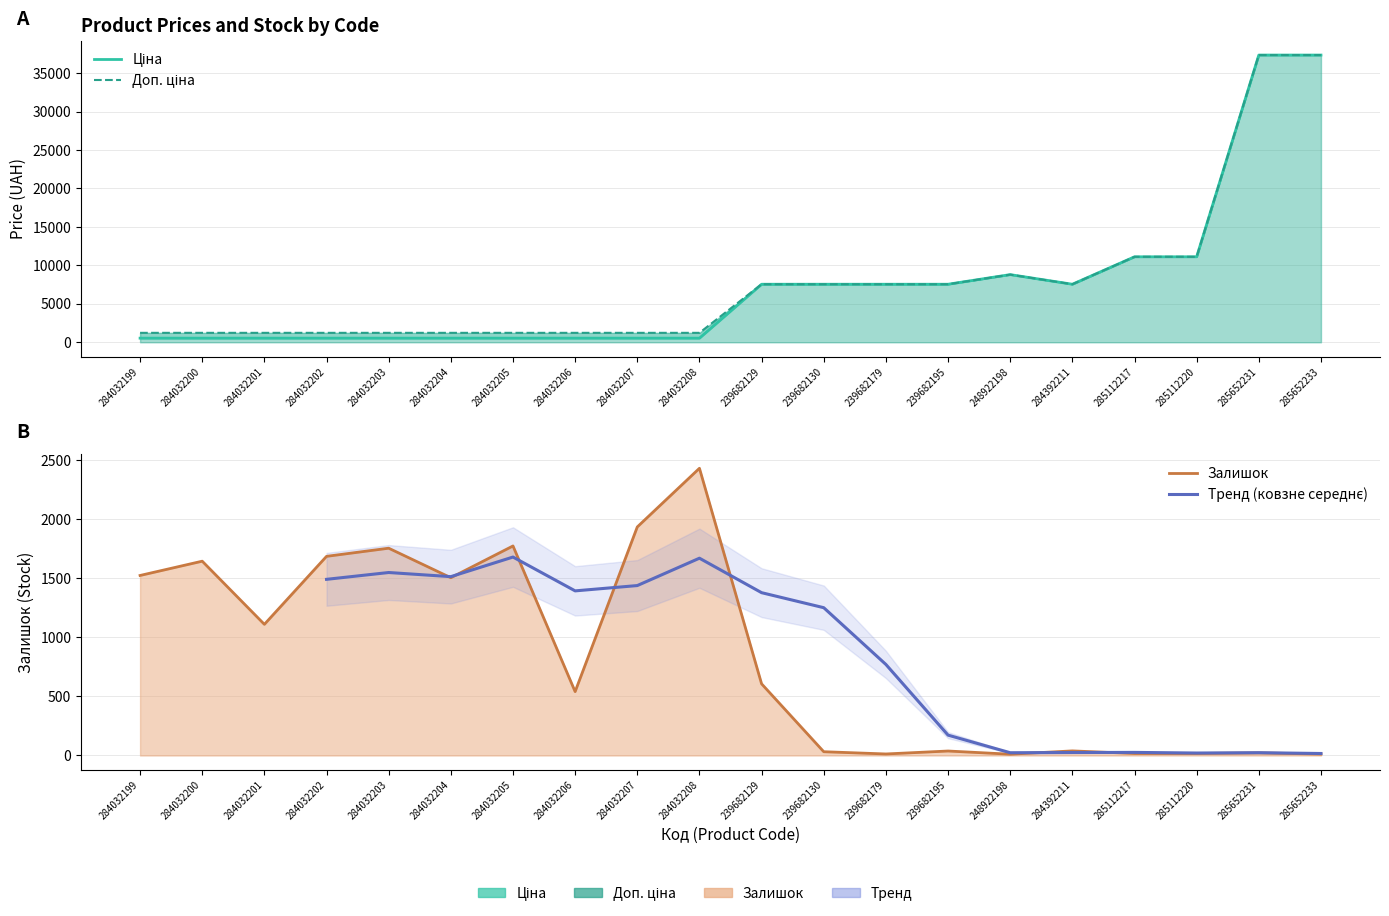

What is the difference between the highest and lowest values at 239682195?

7507.9